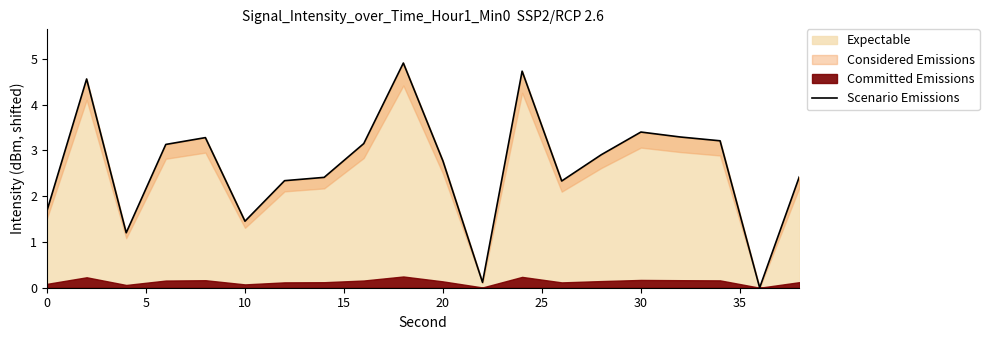

The Expectable series shows 3.4 at 30. True or false?

True